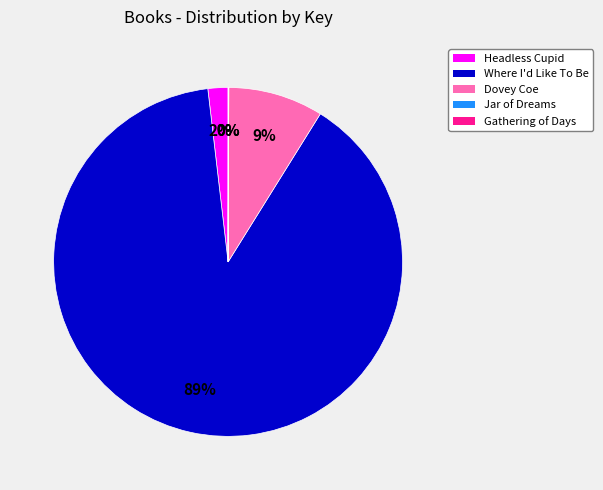

Is it true that Where I'd Like To Be is 77% of the pie?

False